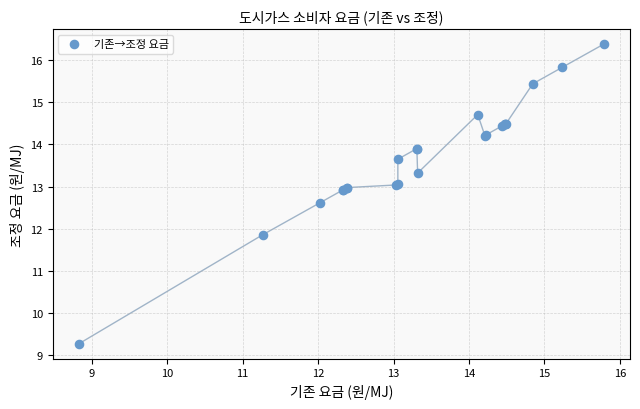

What Y value in the scatter plot is closest to 12?

11.9